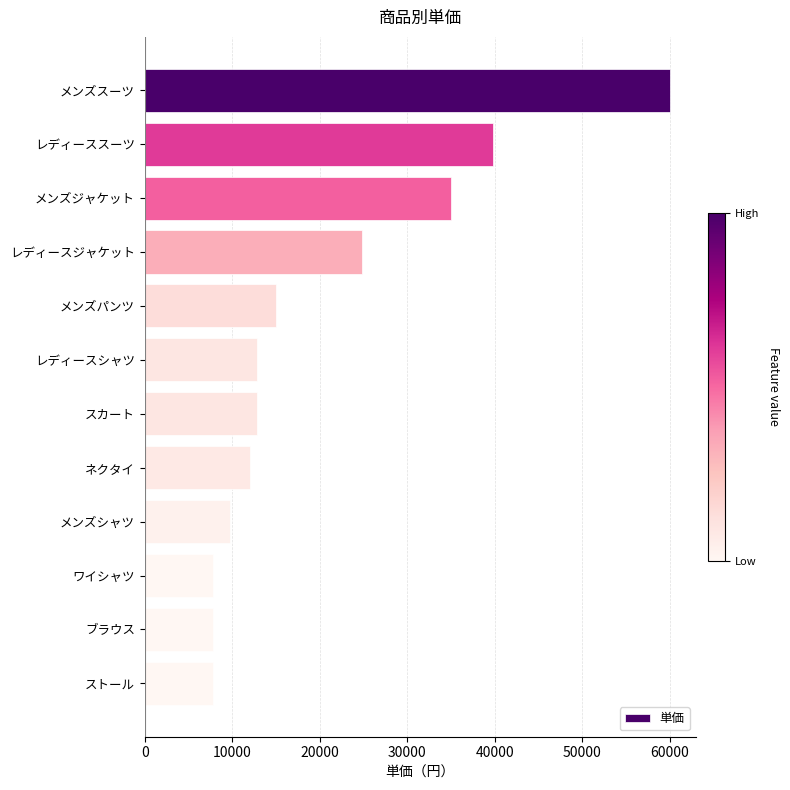

Which has a higher value, メンズスーツ or メンズシャツ?

メンズスーツ